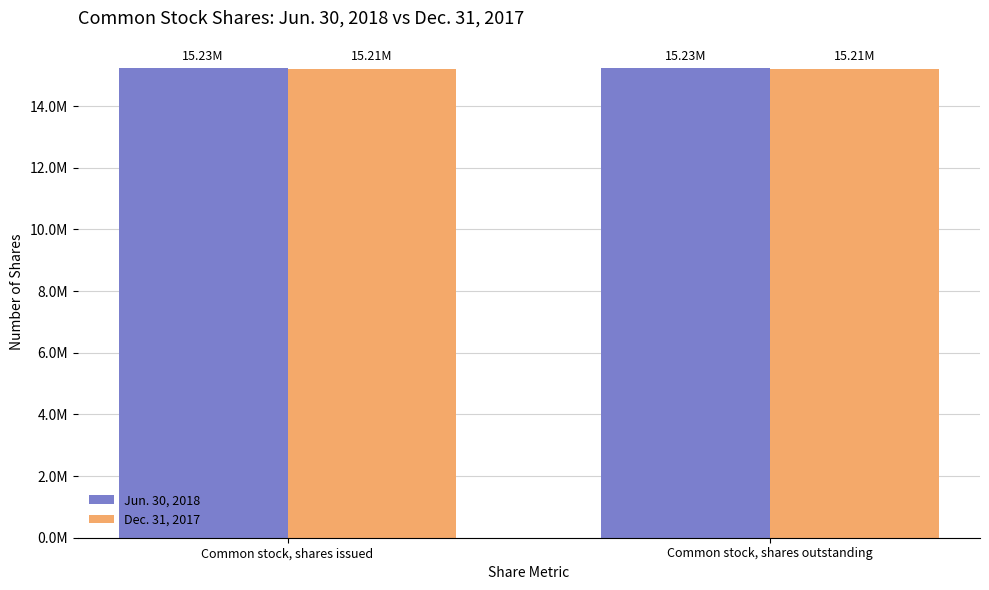

What are all the series names shown in the legend?

Jun. 30, 2018, Dec. 31, 2017